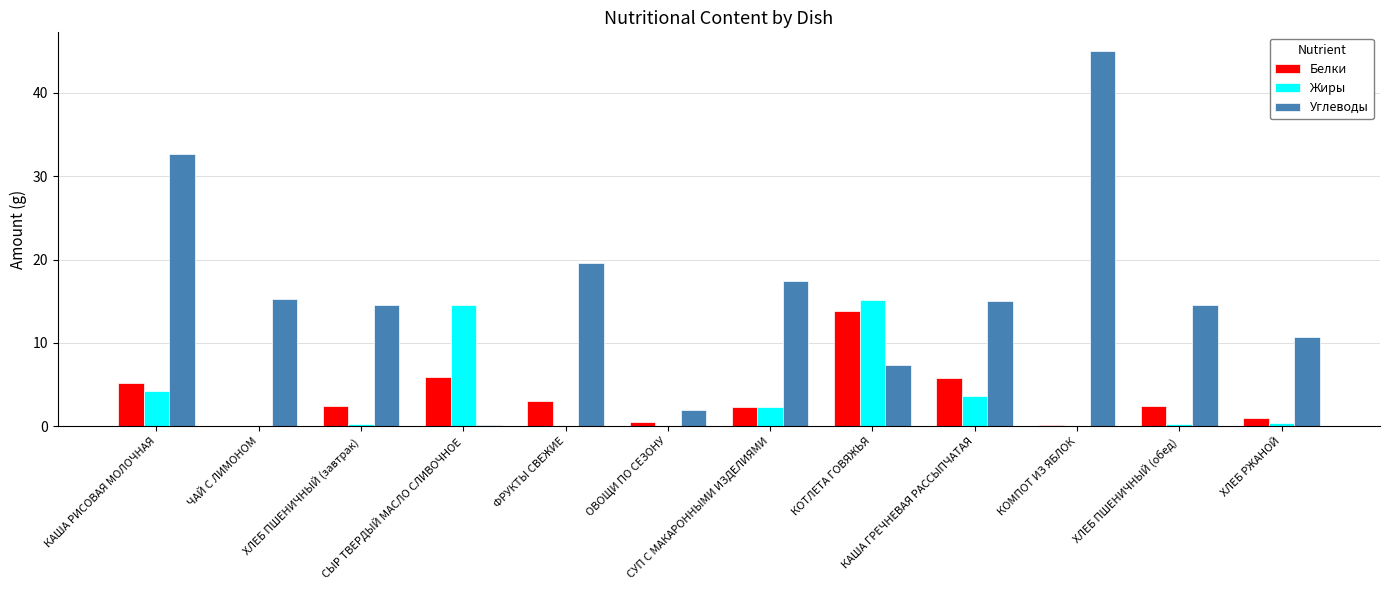

At which label does Белки first exceed 2?

КАША РИСОВАЯ МОЛОЧНАЯ